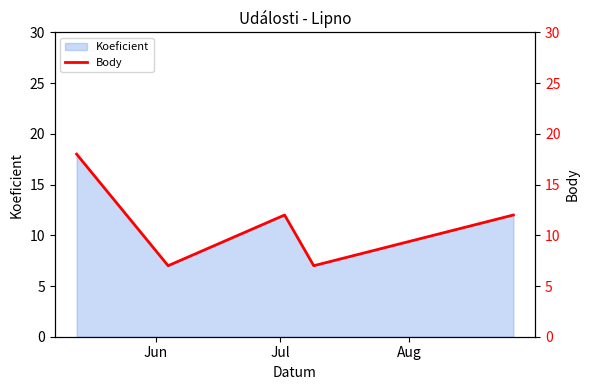

Reading right to left, what are all the values shown in this chart?

12	7	12	7	18